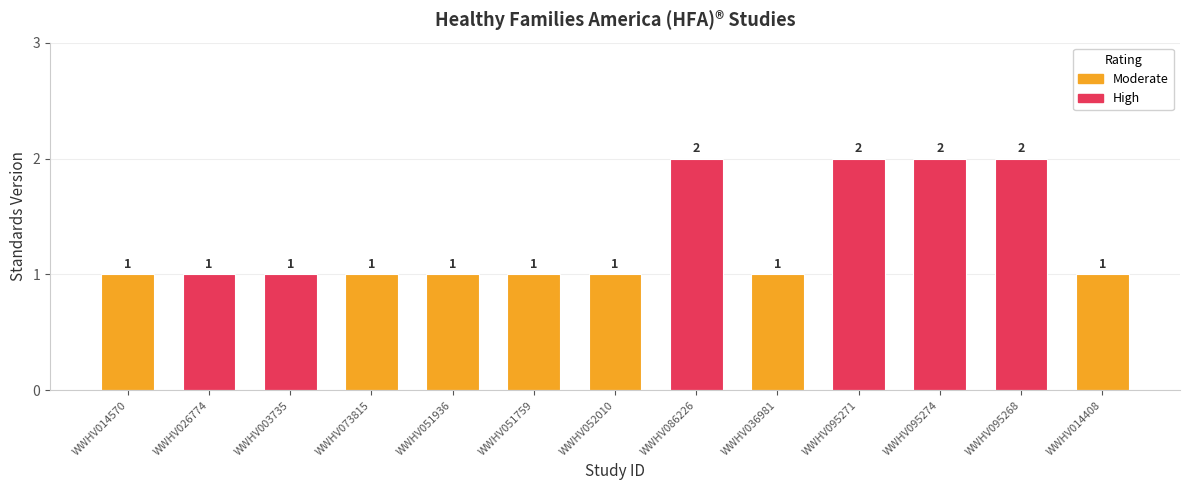

Reading left to right, extract all data points from this chart.

WWHV014570=1	WWHV026774=1	WWHV003735=1	WWHV073815=1	WWHV051936=1	WWHV051759=1	WWHV052010=1	WWHV086226=2	WWHV036981=1	WWHV095271=2	WWHV095274=2	WWHV095268=2	WWHV014408=1